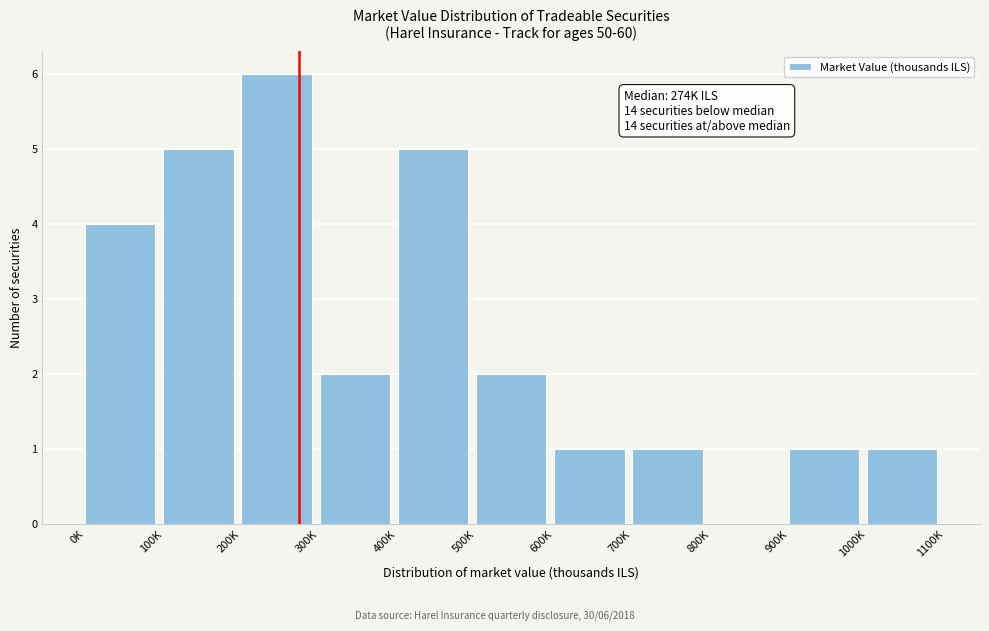

Reading left to right, extract all data points from this chart.

0K=4	100K=5	200K=6	300K=2	400K=5	500K=2	600K=1	700K=1	800K=0	900K=1	1000K=1